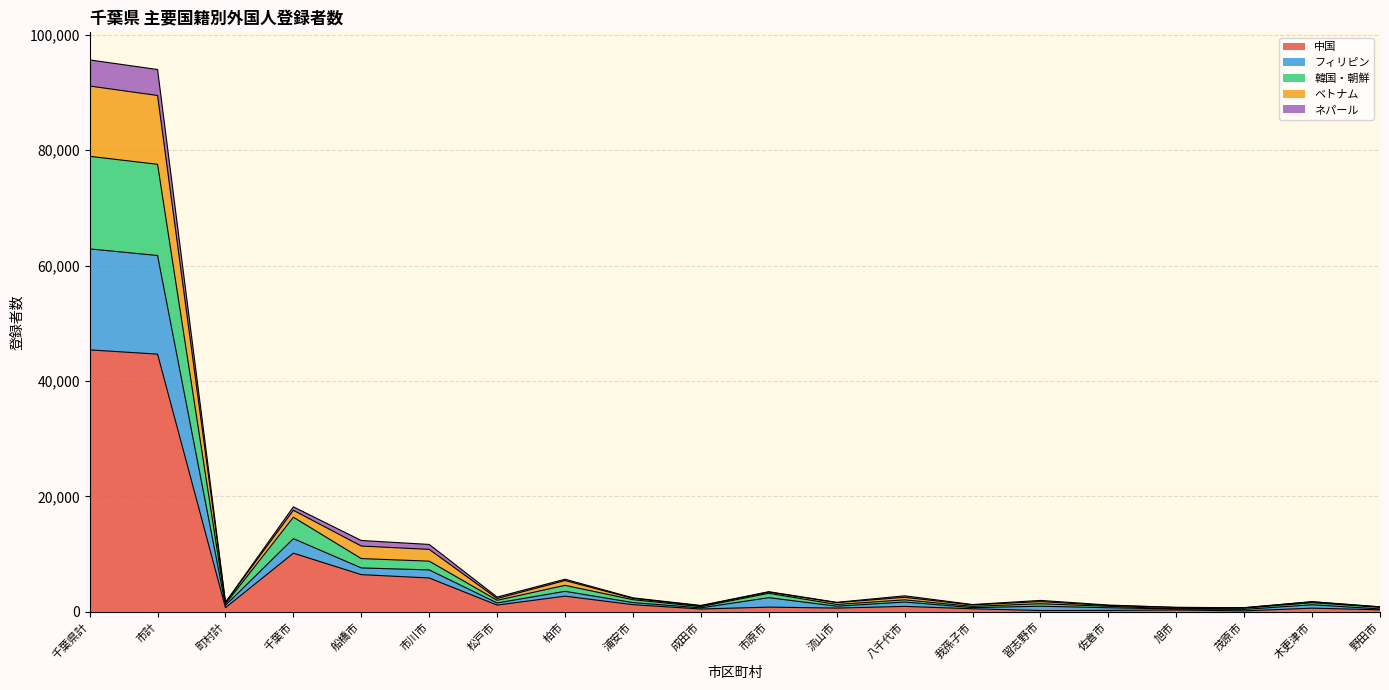

What is the maximum value for 中国?

45387